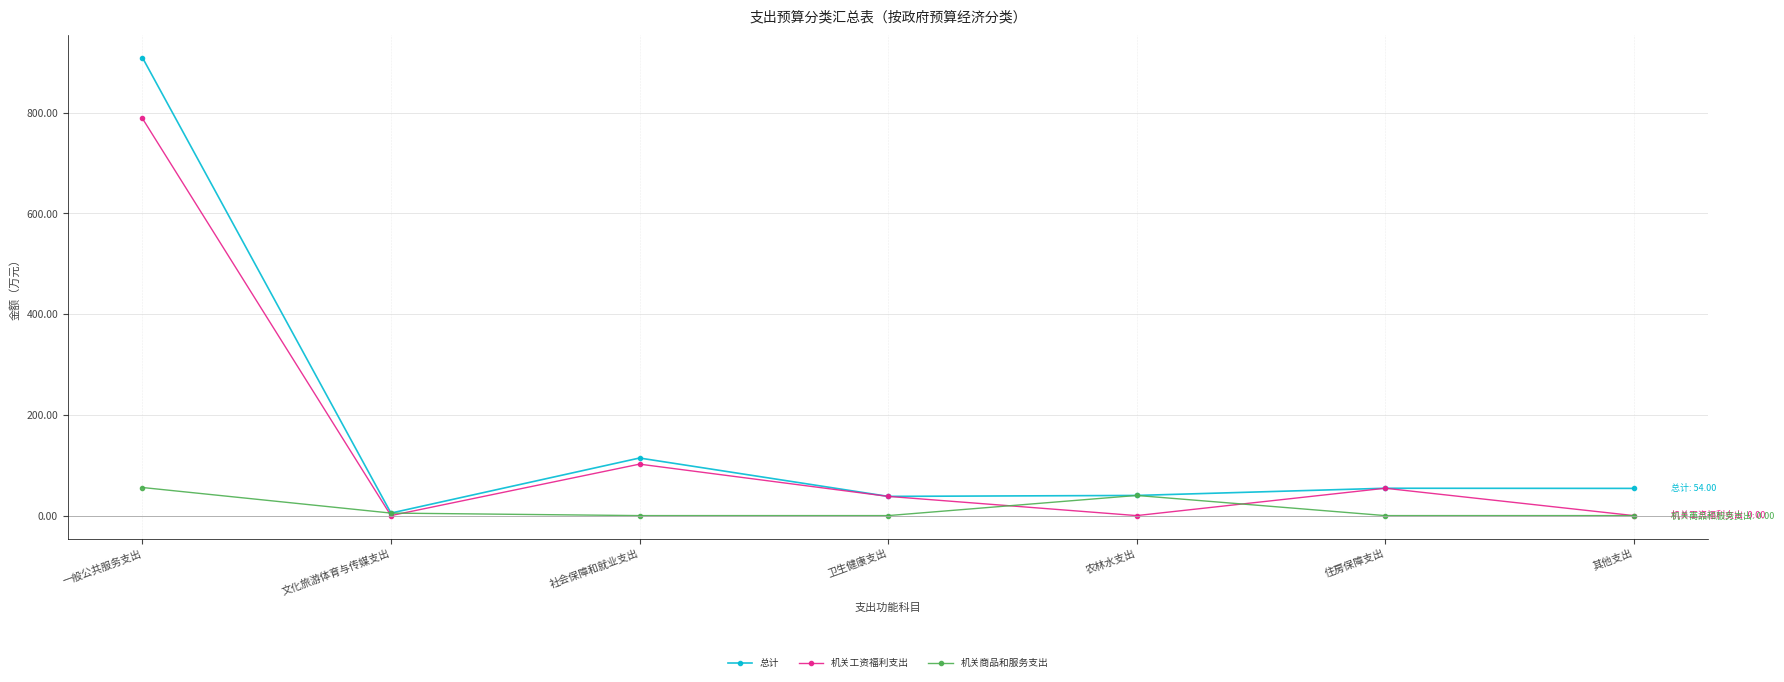

Is it true that 机关工资福利支出 equals 788.6 at 一般公共服务支出?

True